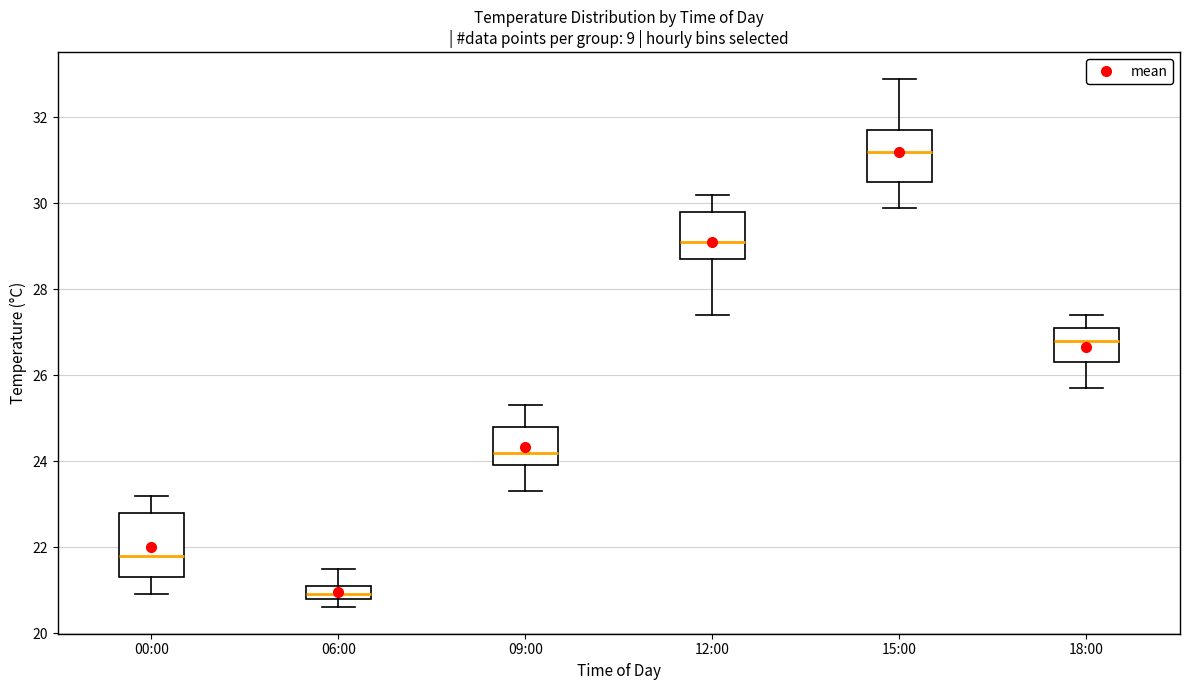

Comparing the boxes themselves (not the whiskers), which one is the tallest?

00:00